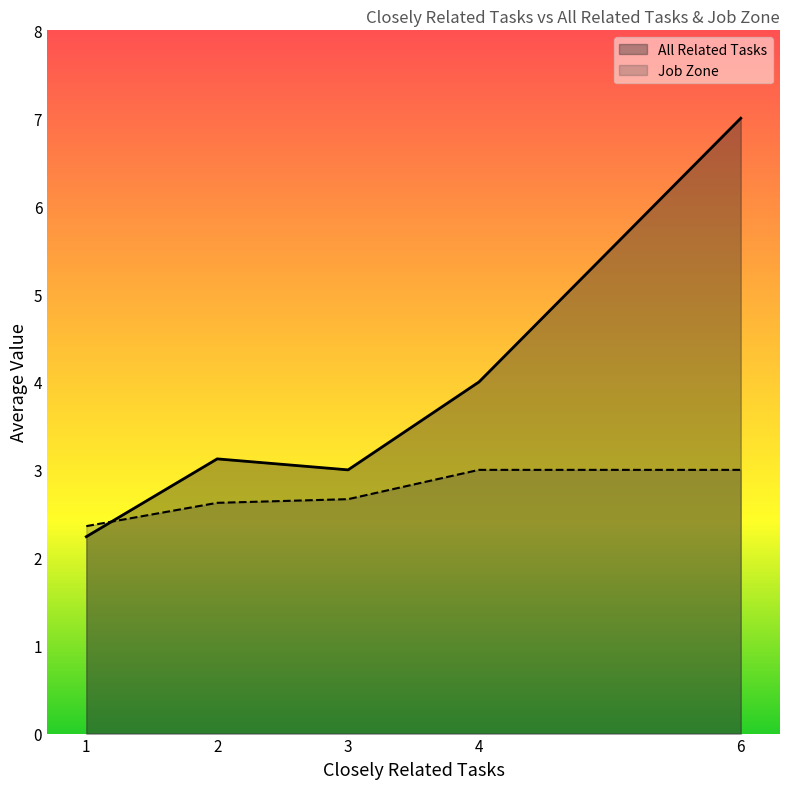

Between which two adjacent categories do All Related Tasks and Job Zone first intersect?

1 and 2